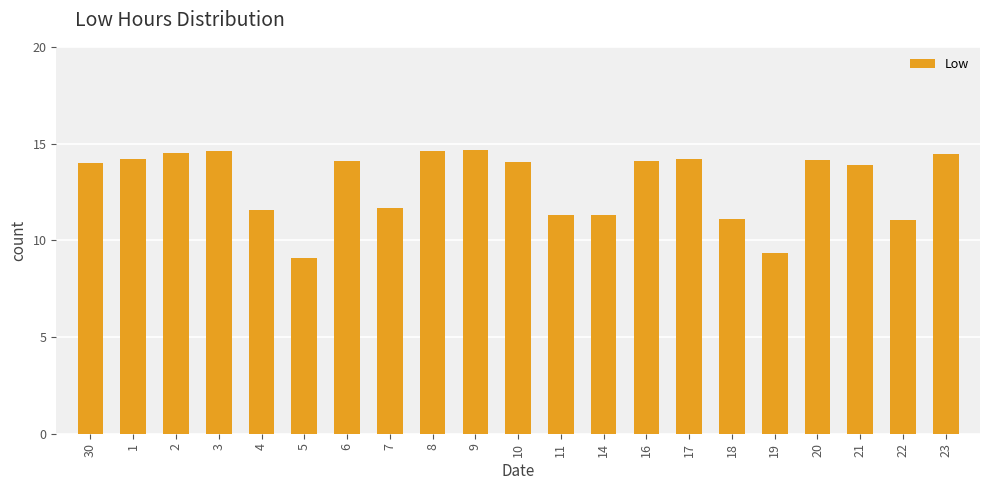

True or false: the data shows 24.3 at 21.

False